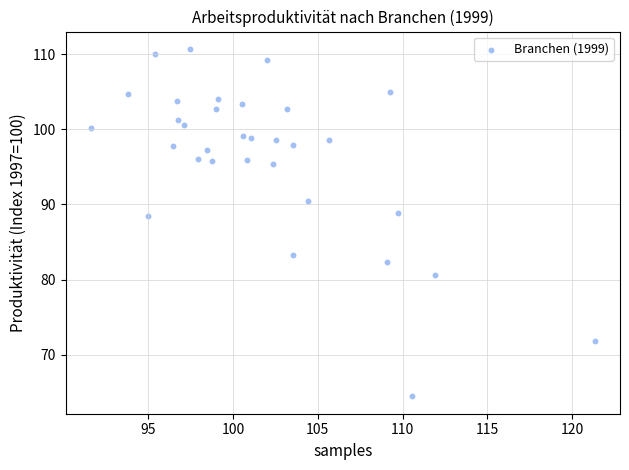

What is the range of Y values (max minus min)?

46.2